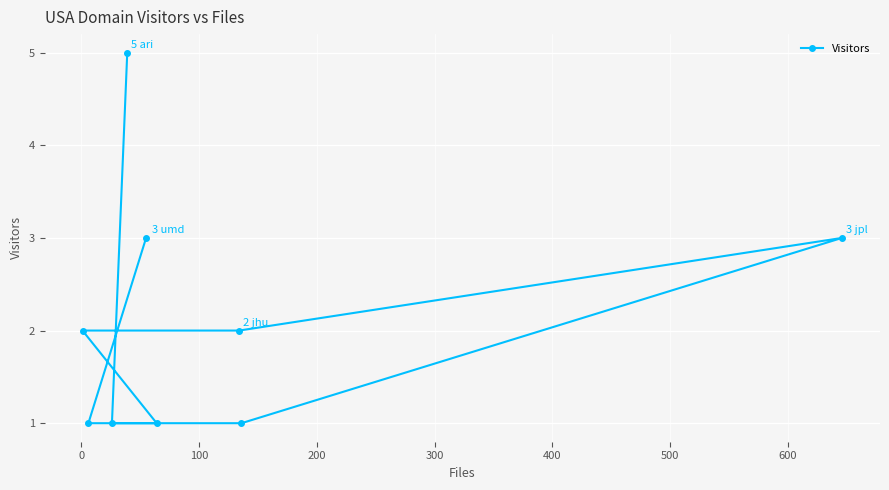

What is the value of the 8th point from the left?

1